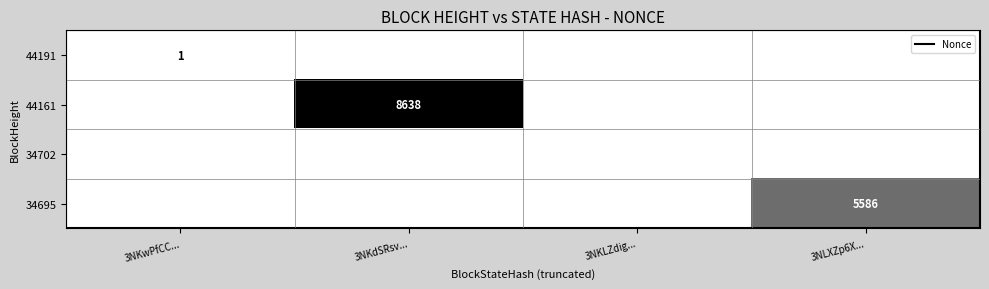

What is the greatest value displayed?

8638